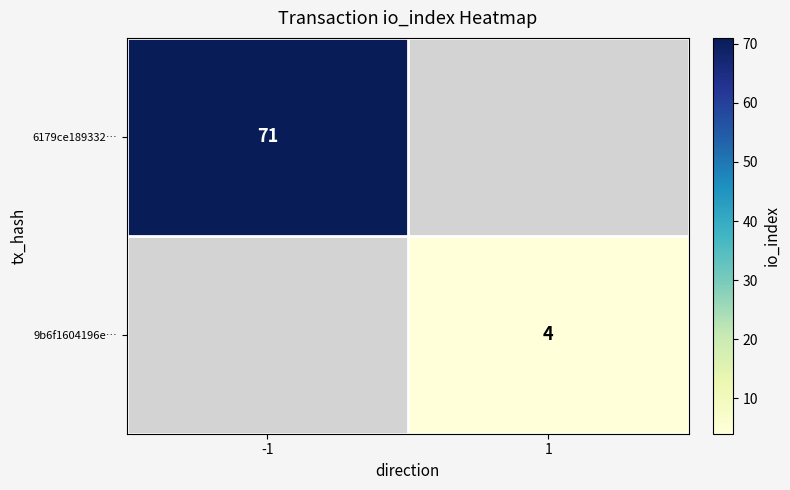

Is it true that 9b6f1604196e… equals 1 at 1?

False